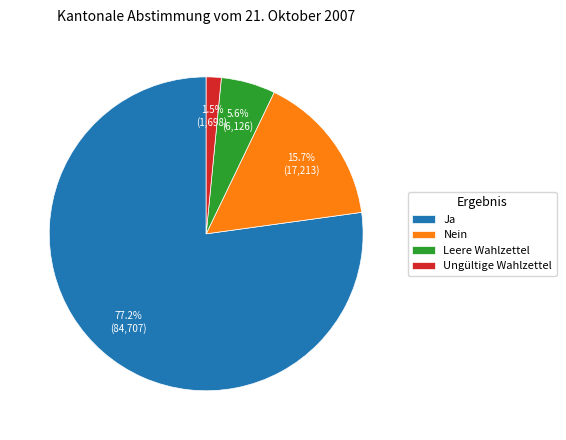

What percentage is NOT represented by Nein?

84.3%